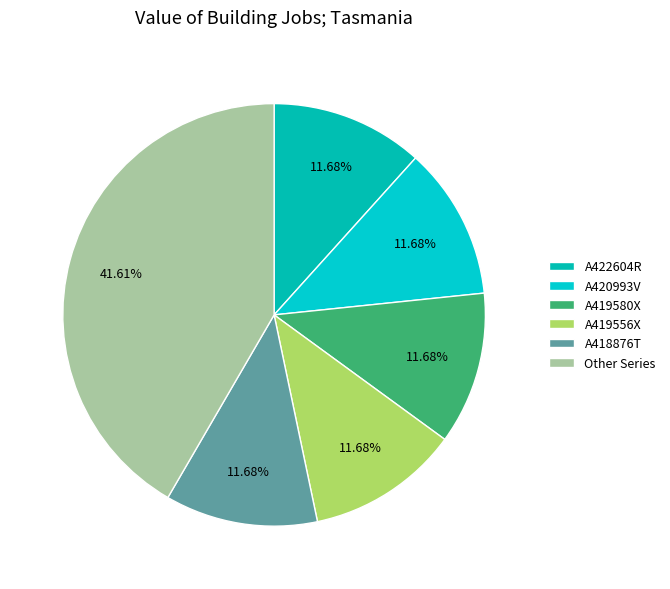

Count the number of slices in the pie.

6